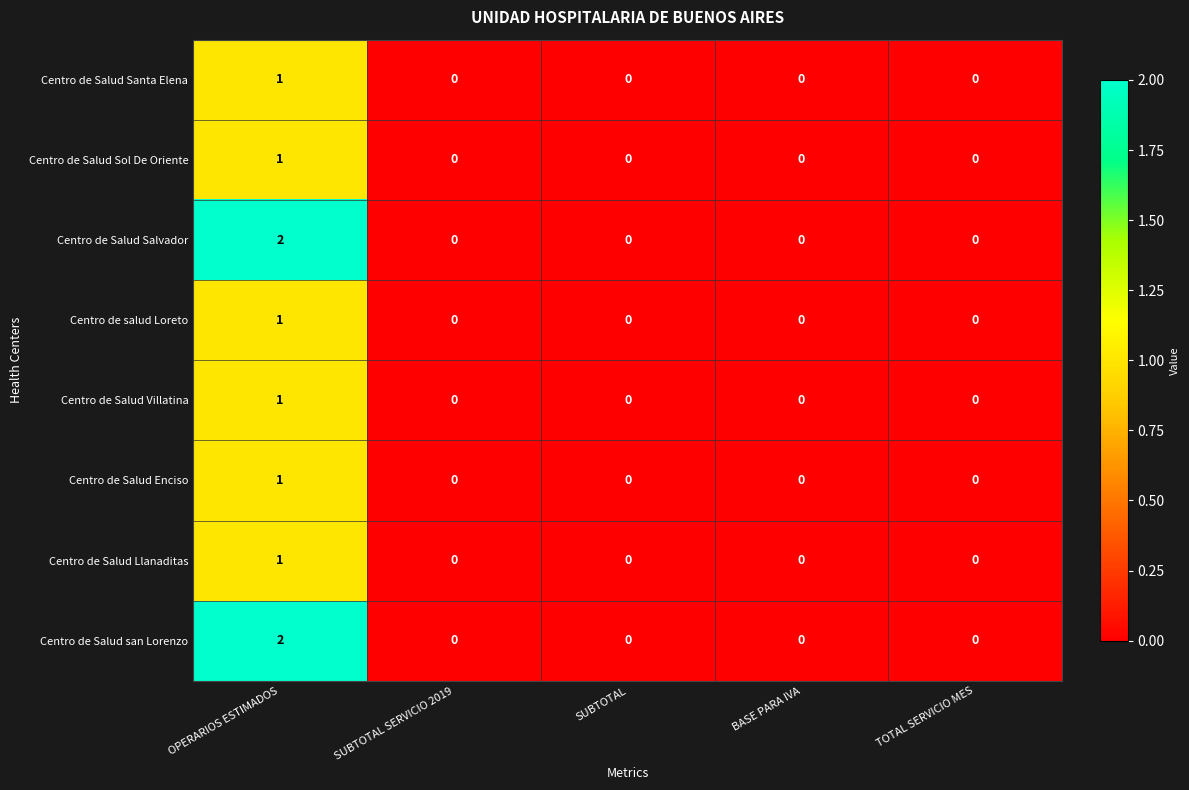

The Centro de salud Loreto series shows 1 at SUBTOTAL. True or false?

False